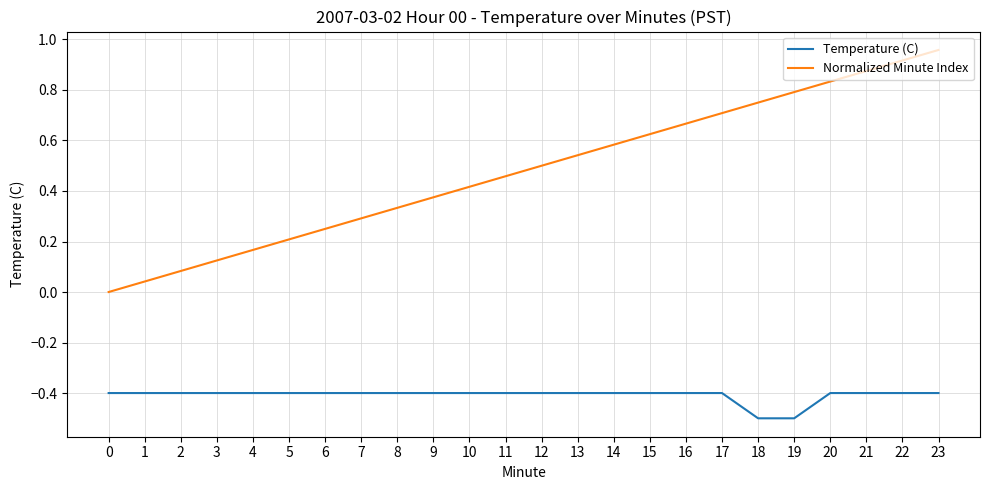

The value of Normalized Minute Index at 17 is 0.7. True or false?

True